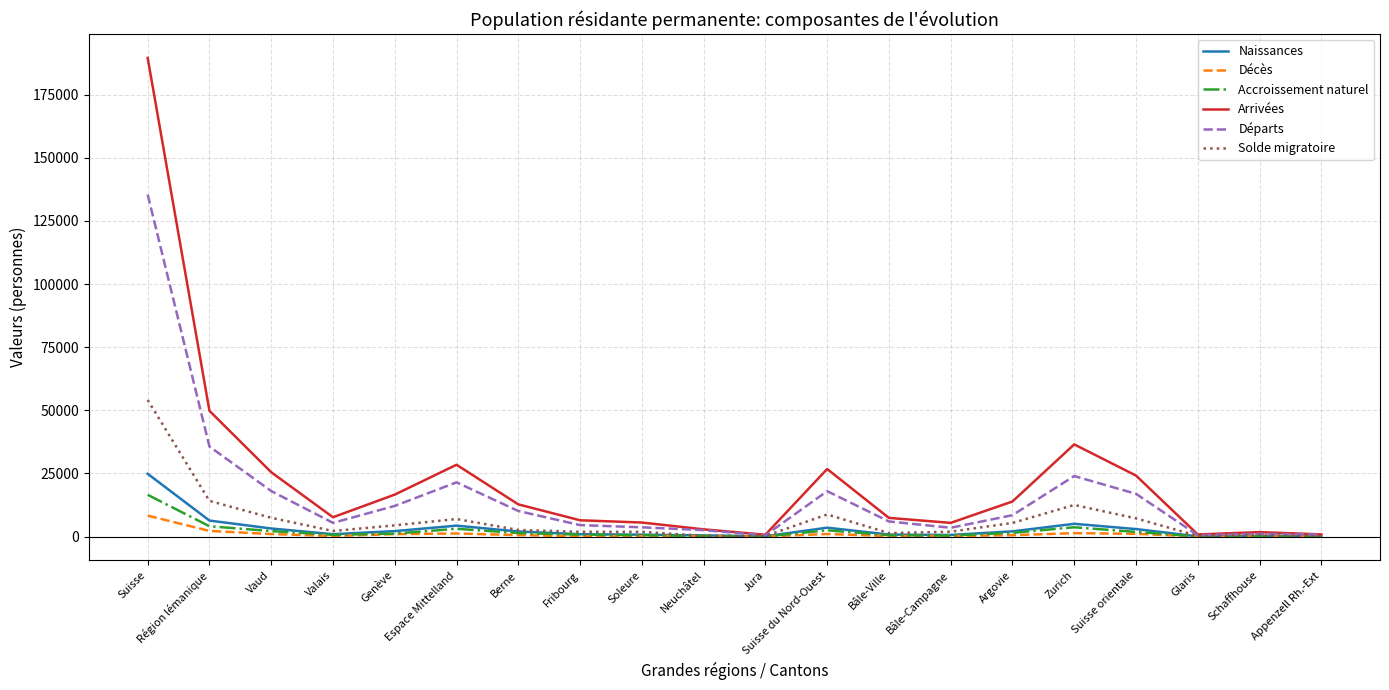

What is the sum of the Naissances values at Vaud and Appenzell Rh.-Ext?

3301